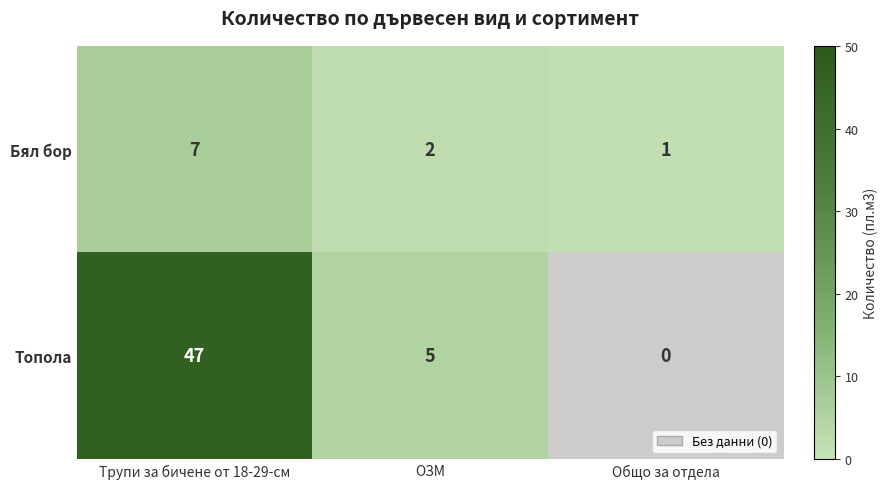

Is the value of Бял бор at ОЗМ greater than the value of Топола at Трупи за бичене от 18-29-см?

No